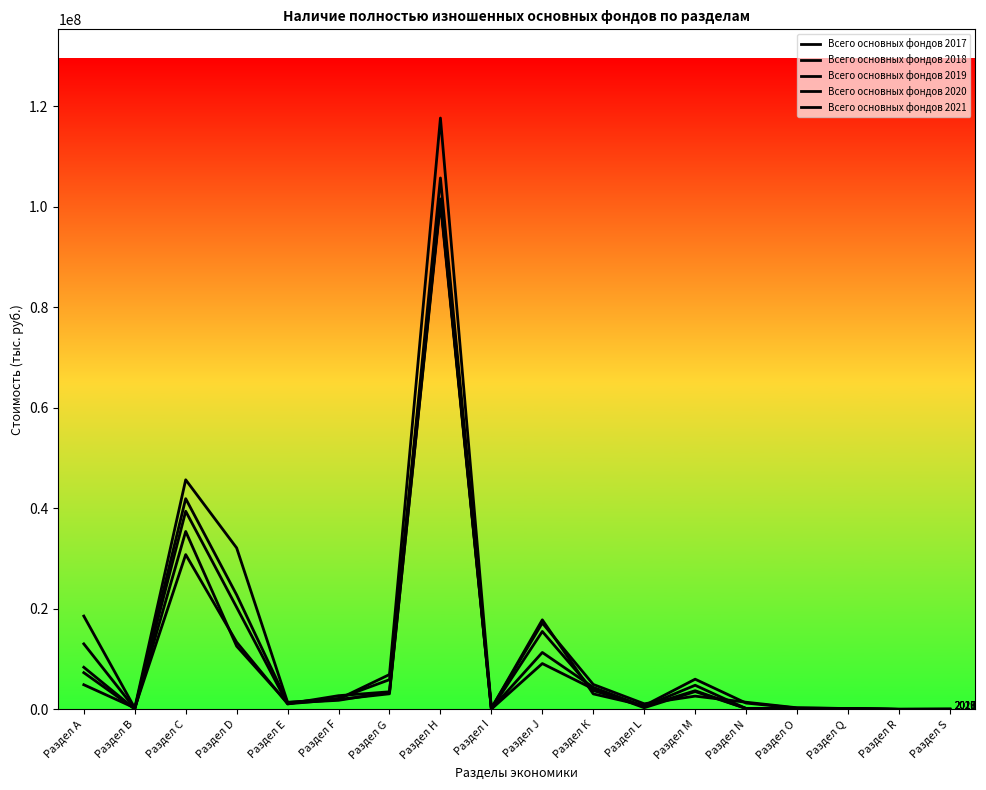

What is the highest value of the Всего основных фондов 2021 series?

117649660